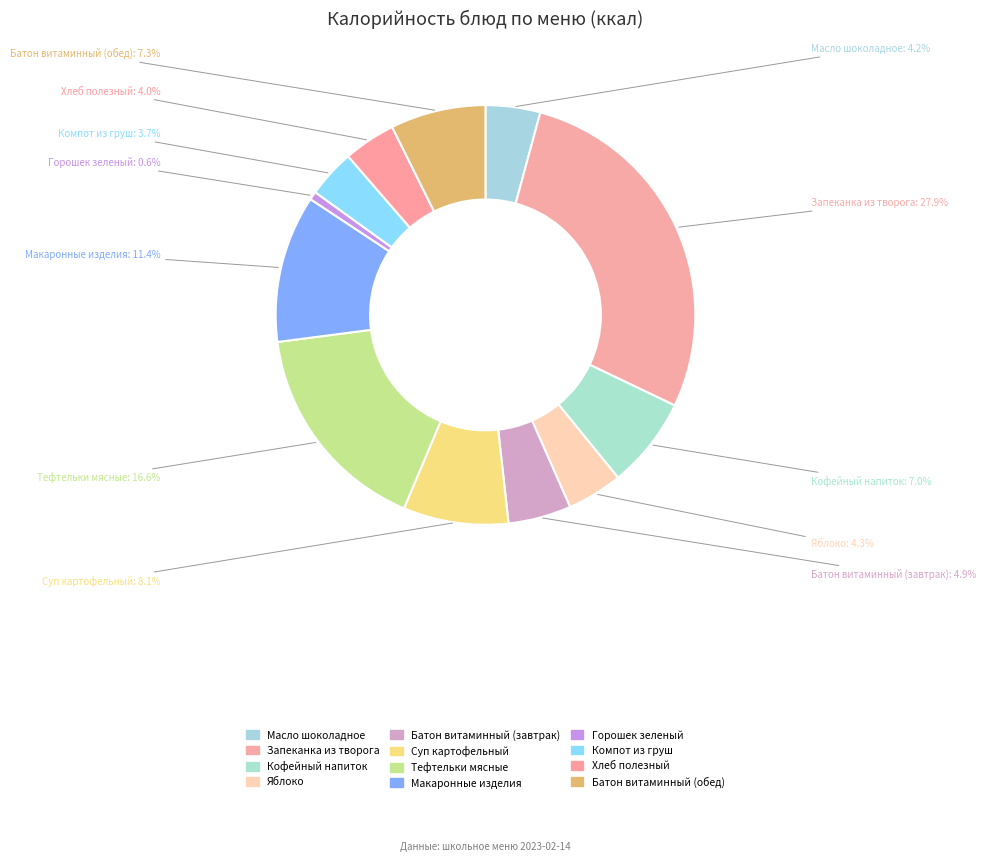

How many slices are in this pie chart?

12